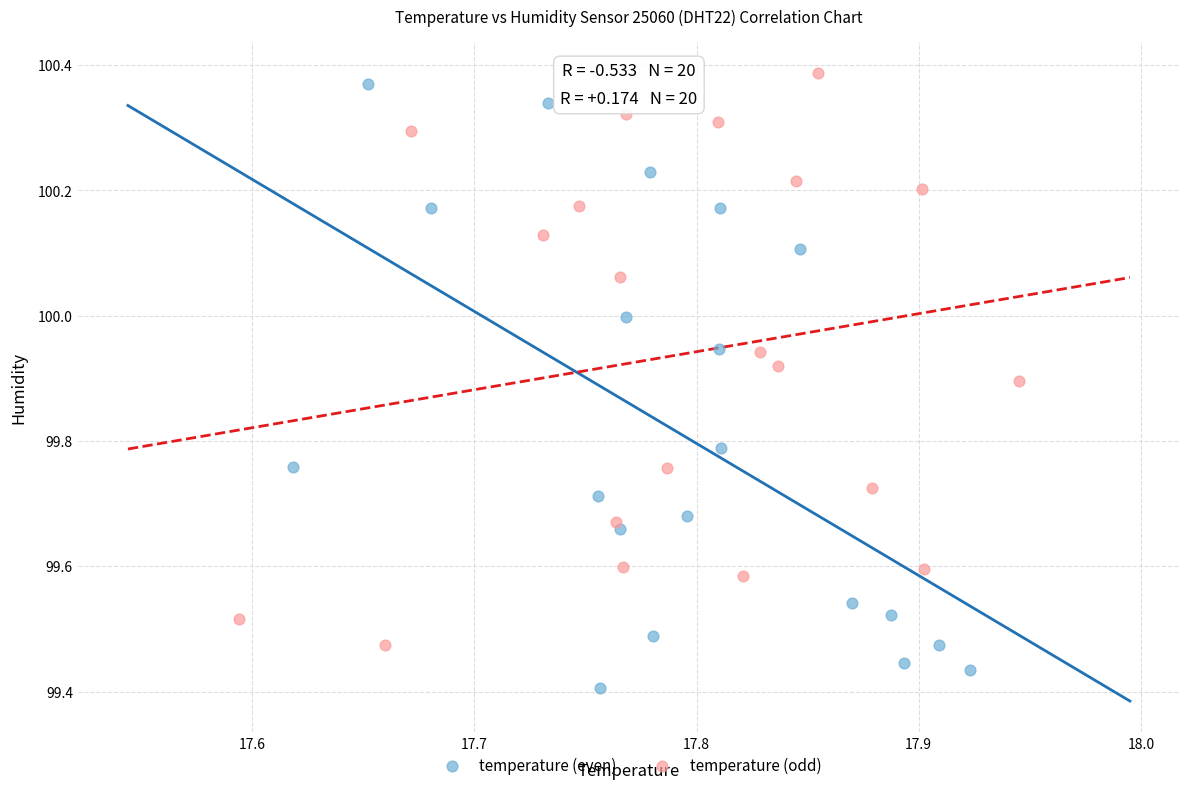

Which series has the widest spread of Y values?

temperature (even)